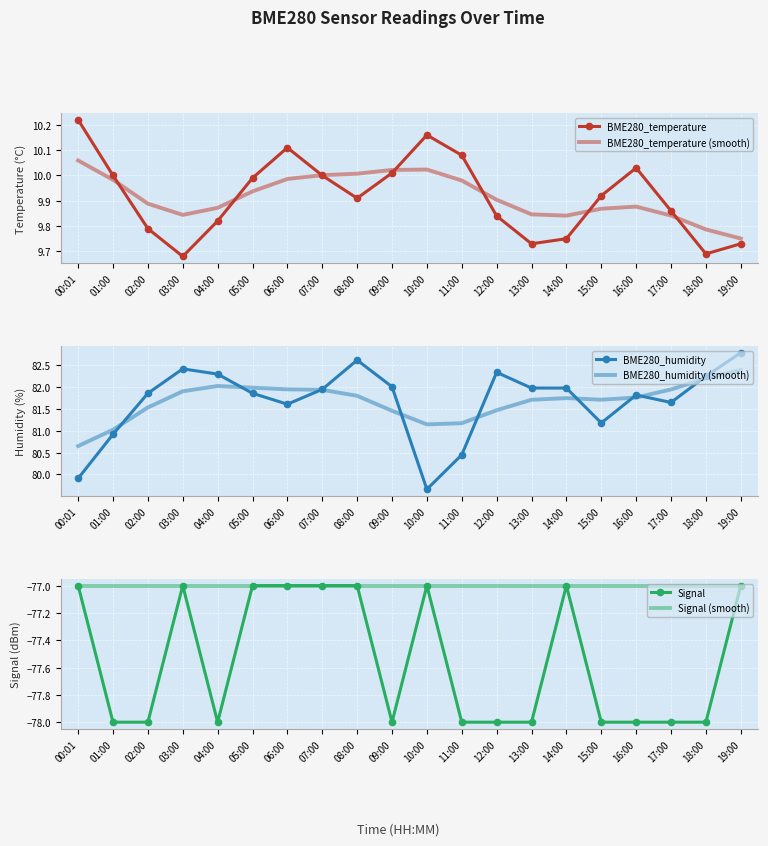

What are all the series names shown in the legend?

BME280_temperature, BME280_temperature (smooth), BME280_humidity, BME280_humidity (smooth), Signal, Signal (smooth)